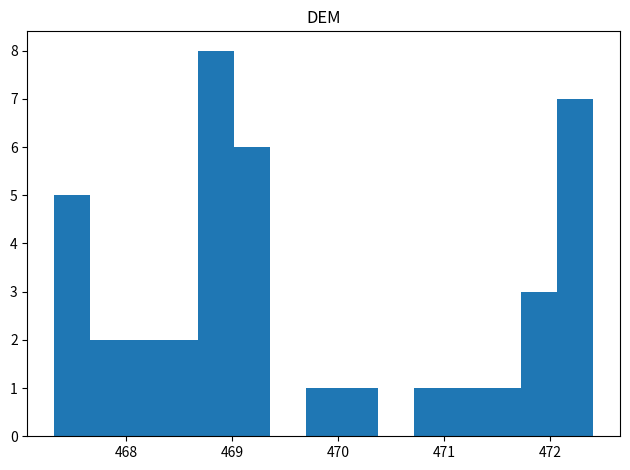

Around what value on the x-axis is the tallest bar? Give the approximate position of its centre, as read against the axis.

468.8